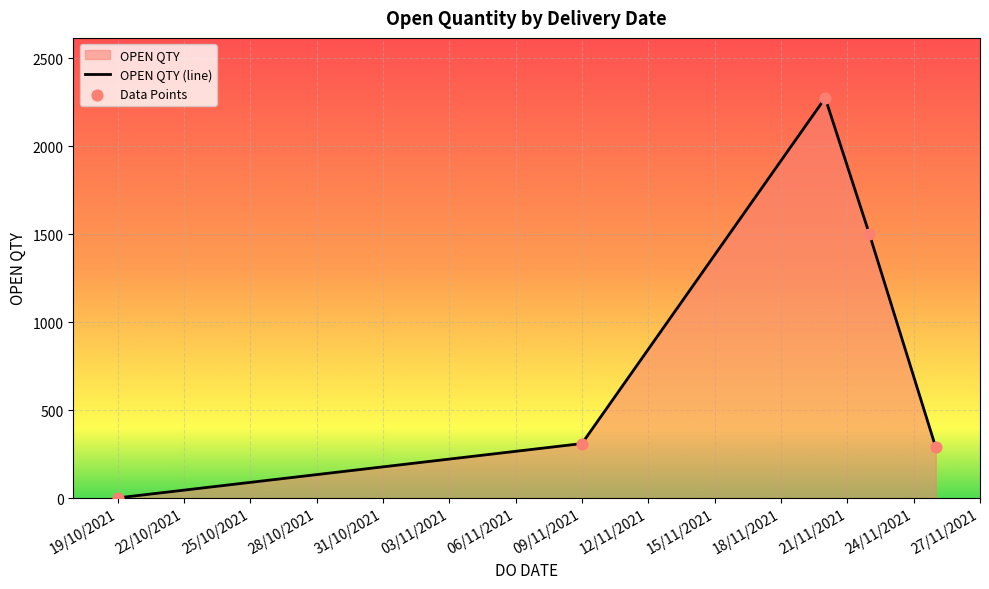

The chart shows a value of 1 at 19/10/2021. True or false?

True